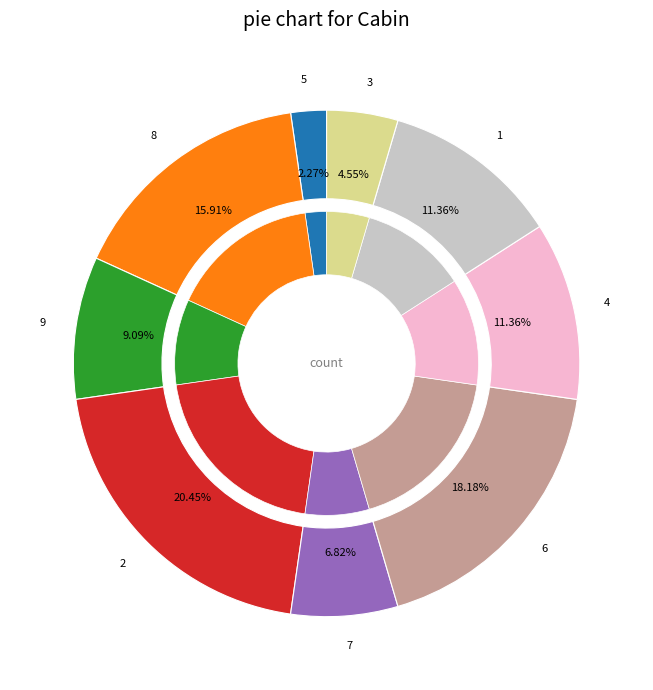

Approximately how many times larger is the value at 5 compared to 9?

0.2